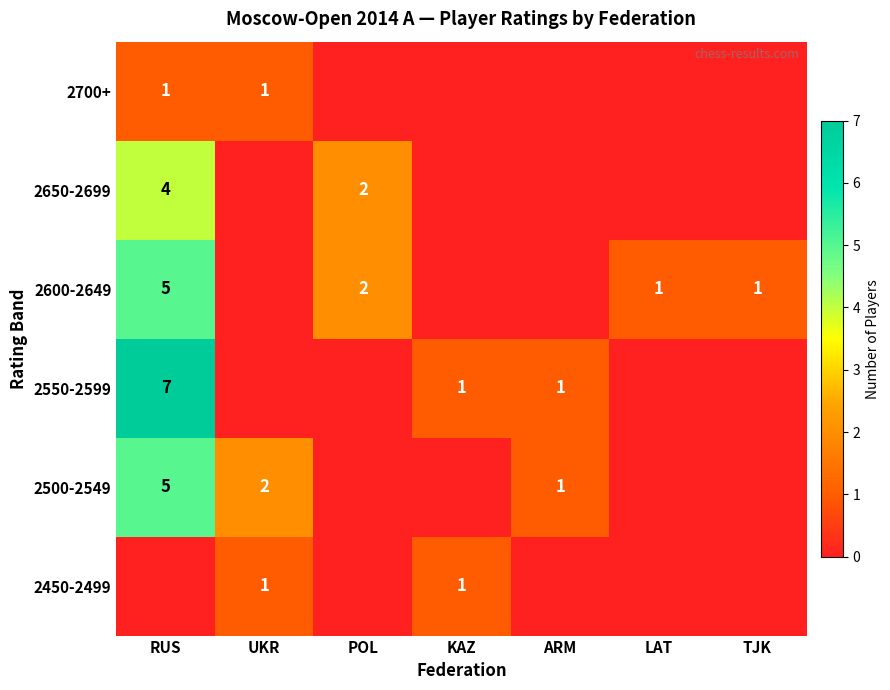

True or false: 2600-2649 has a value of 1 at TJK.

True